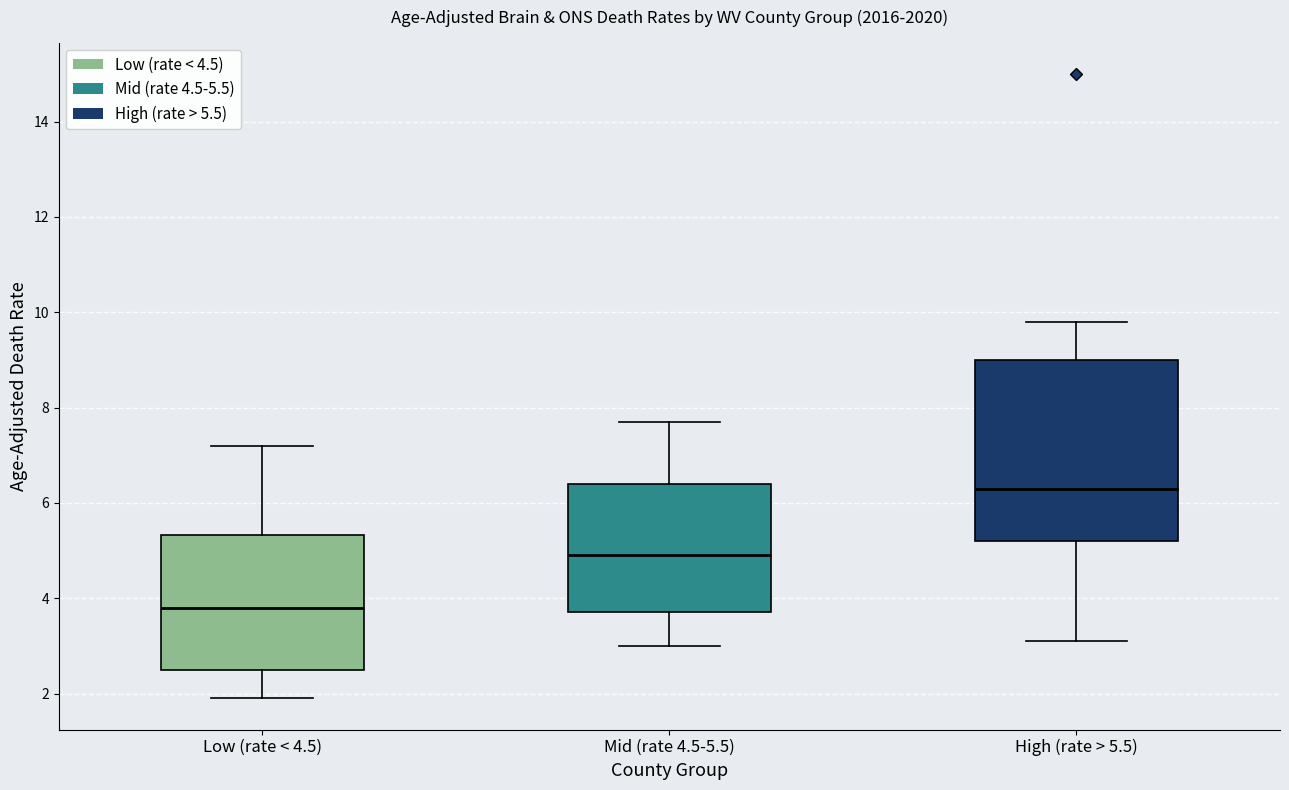

Where is the upper edge of the box for High (rate > 5.5) on the y-axis? The values are not printed on the chart, so give them approximately, as read against the axis.

9.0